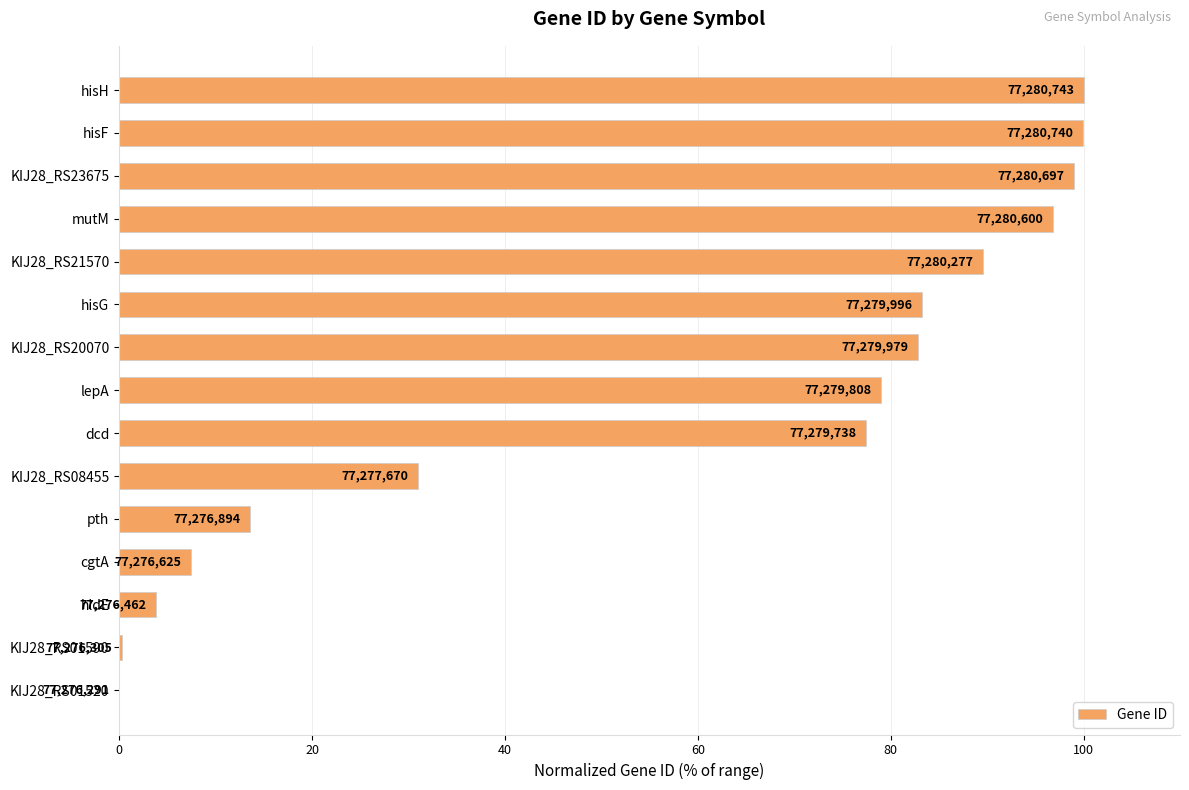

Count the number of categories in the chart.

15